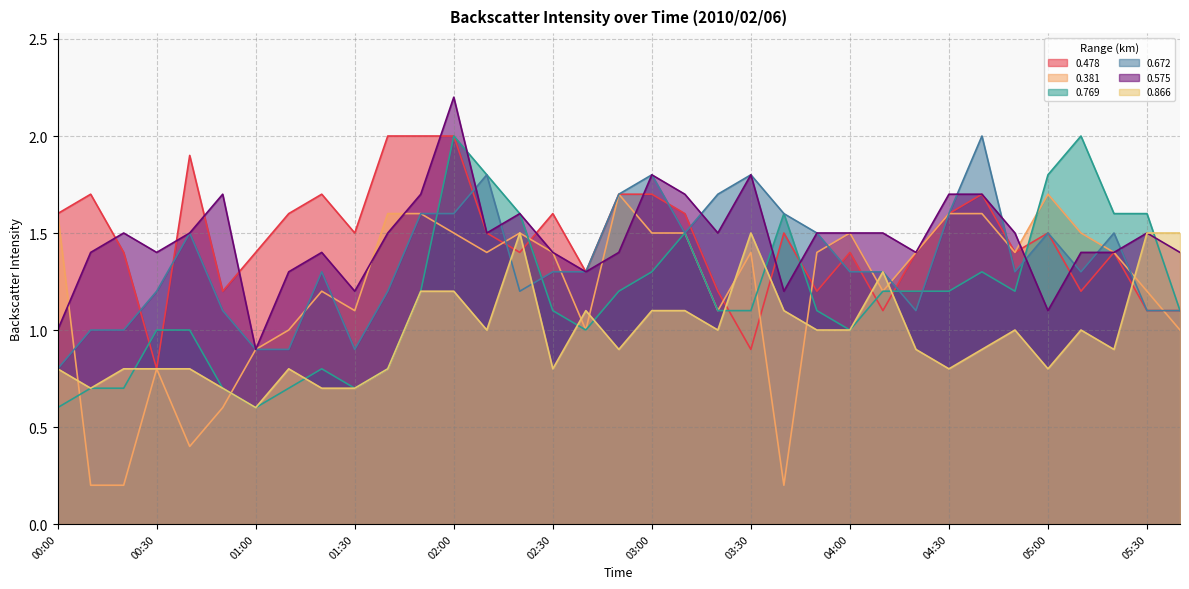

Which series has the widest spread of values?

0.381